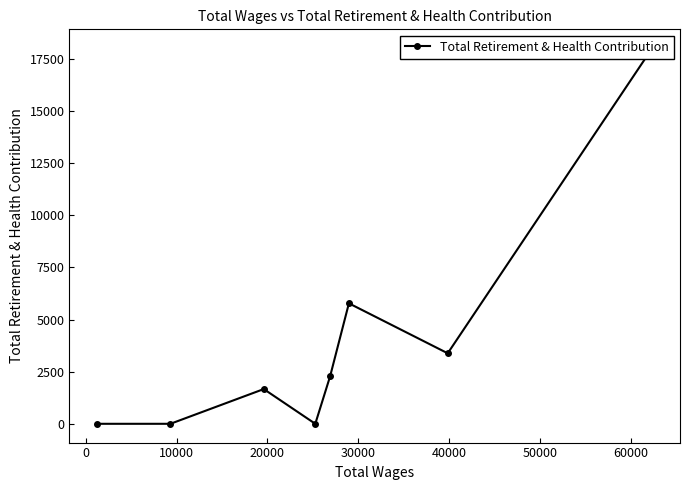

How many interior local valleys (lower than both neighbors) does the data have?

2